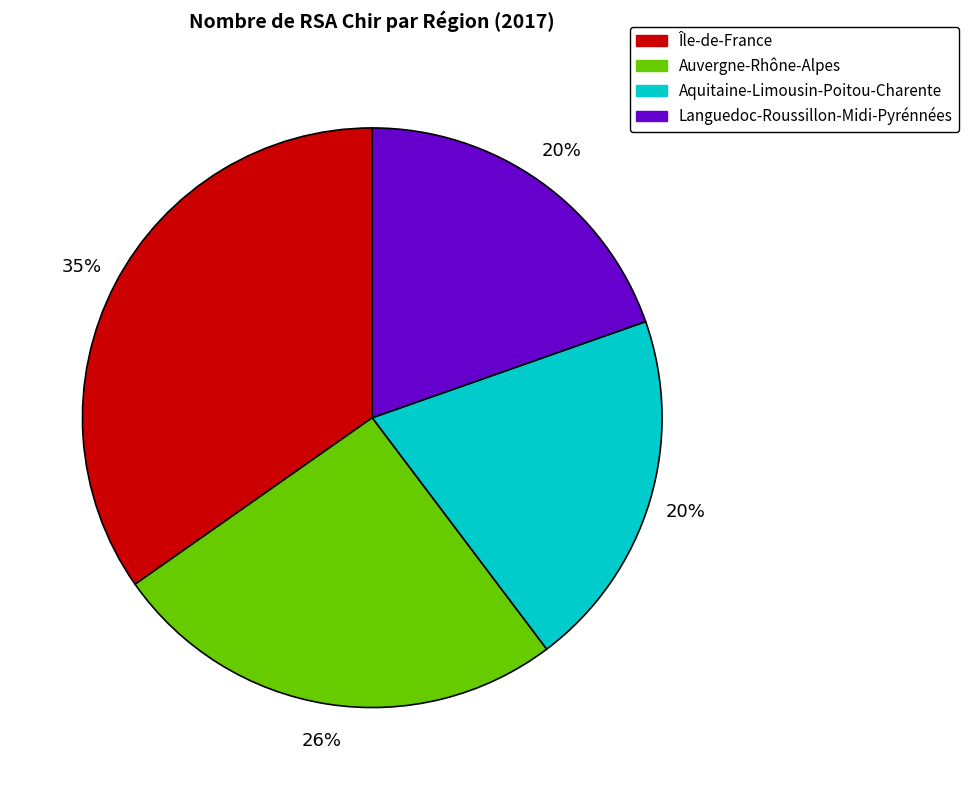

Does any single category account for the majority?

No